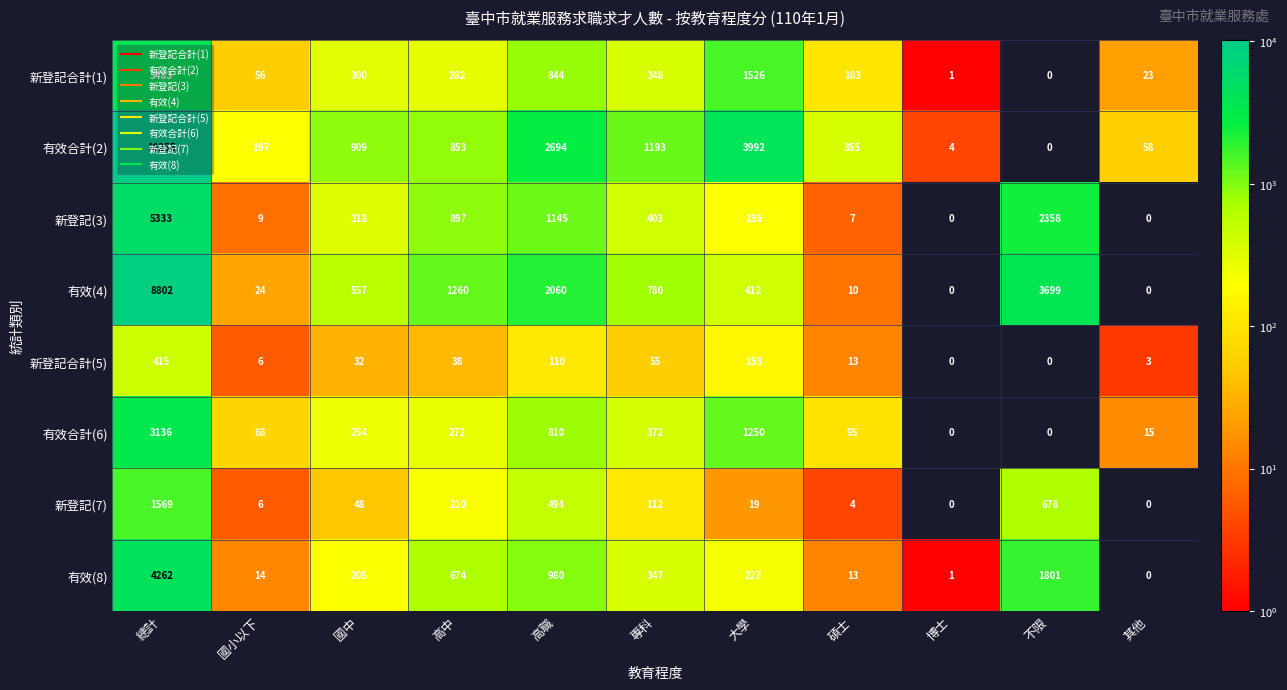

Read the 新登記(3) value at 碩士.

7